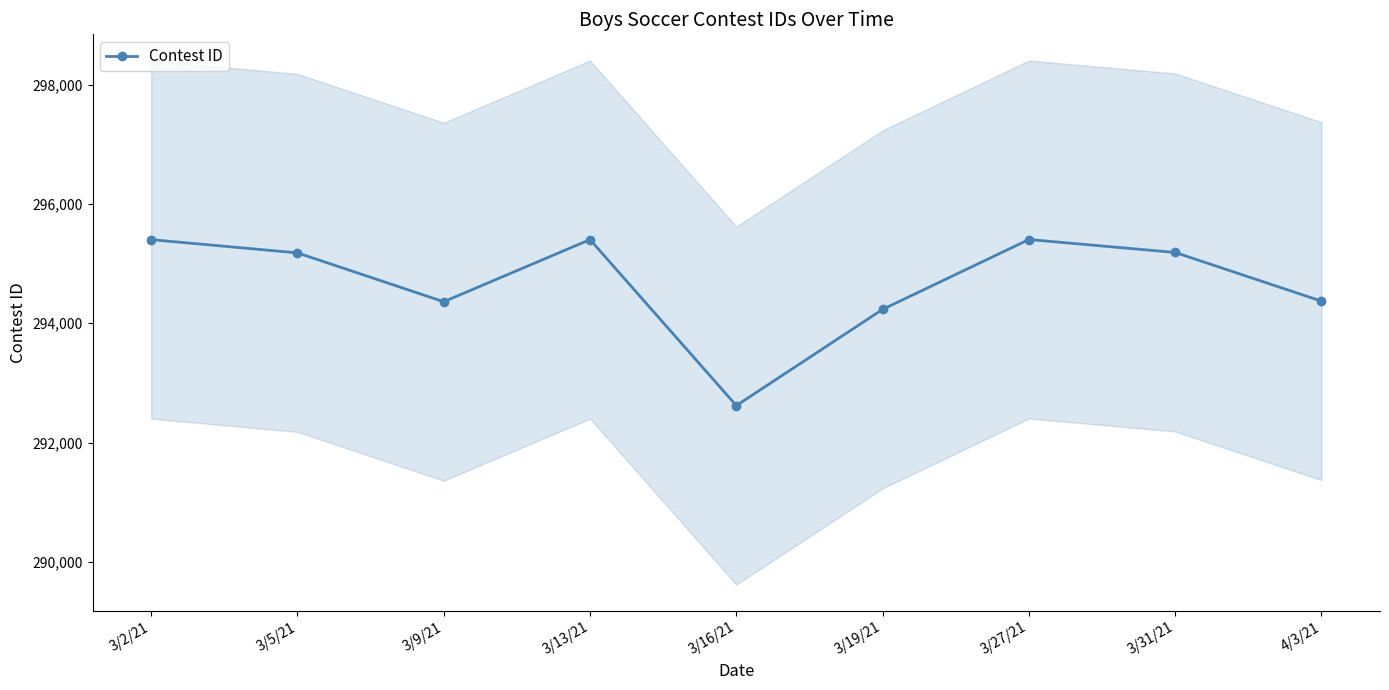

What position from the left is 3/31/21?

8